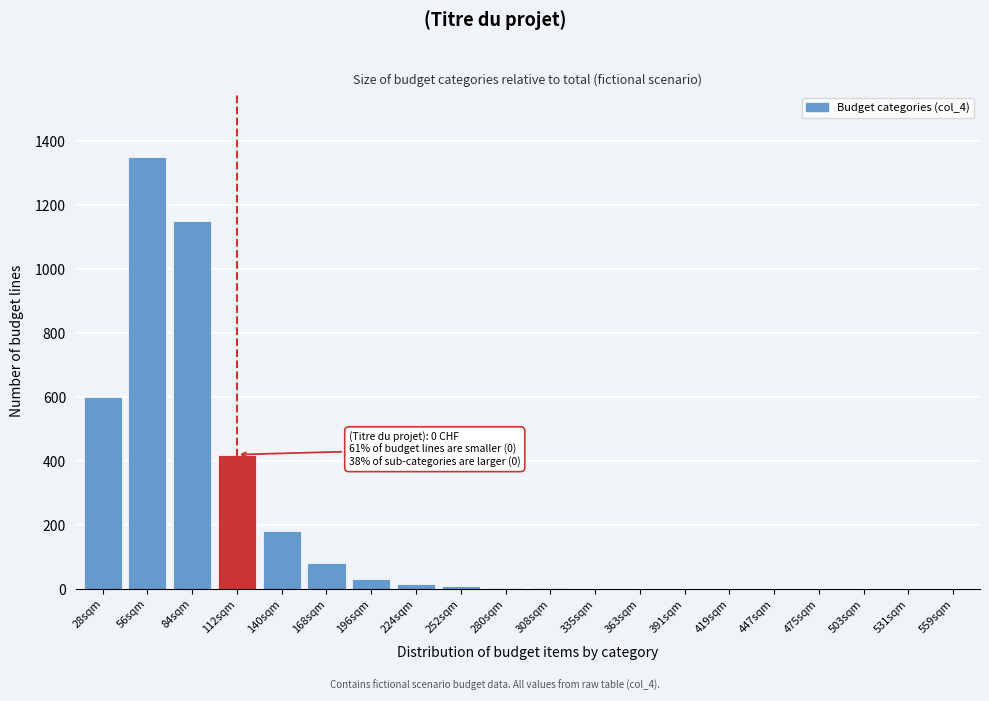

The value at 559sqm is 587. True or false?

False